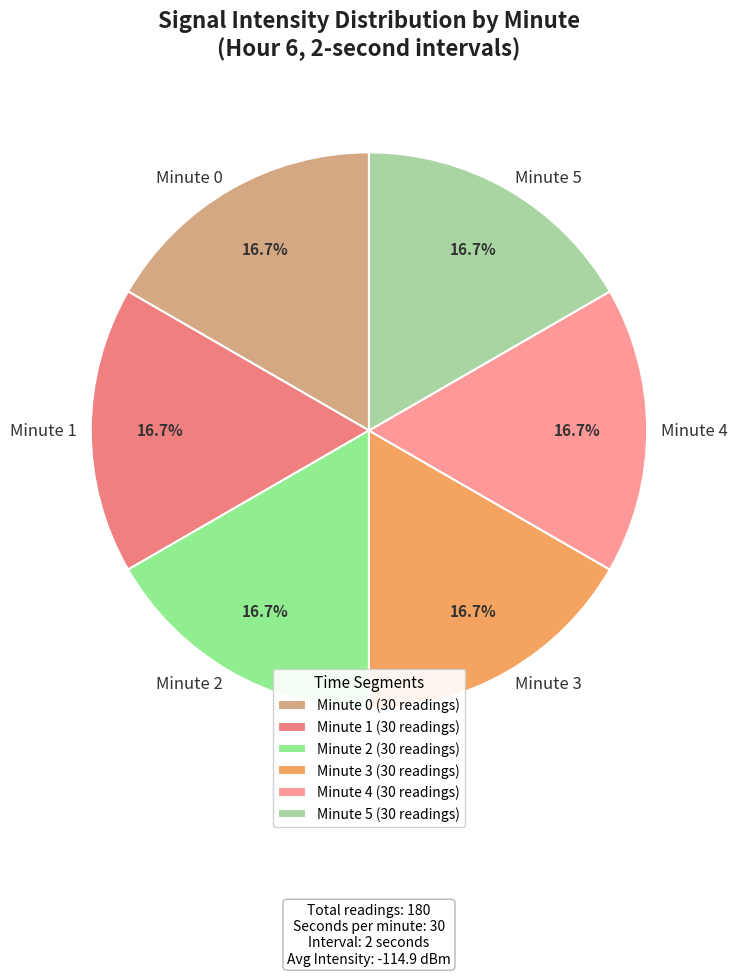

To the nearest percent, what is the combined percentage of Minute 0 and Minute 3?

33%